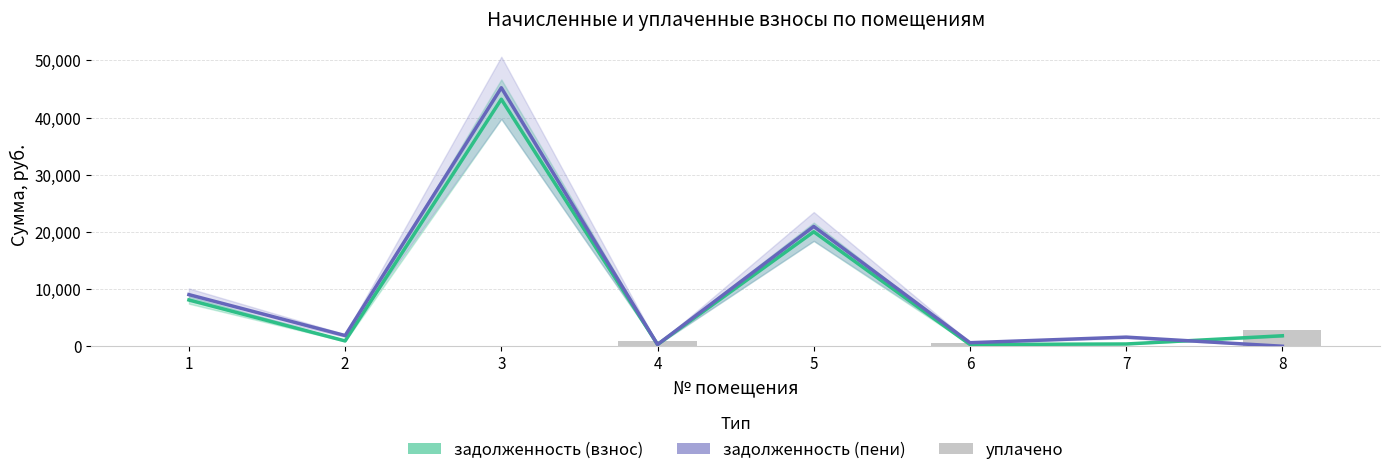

Is the value of уплачено at 5 greater than the value of задолженность (взнос) at 1?

No